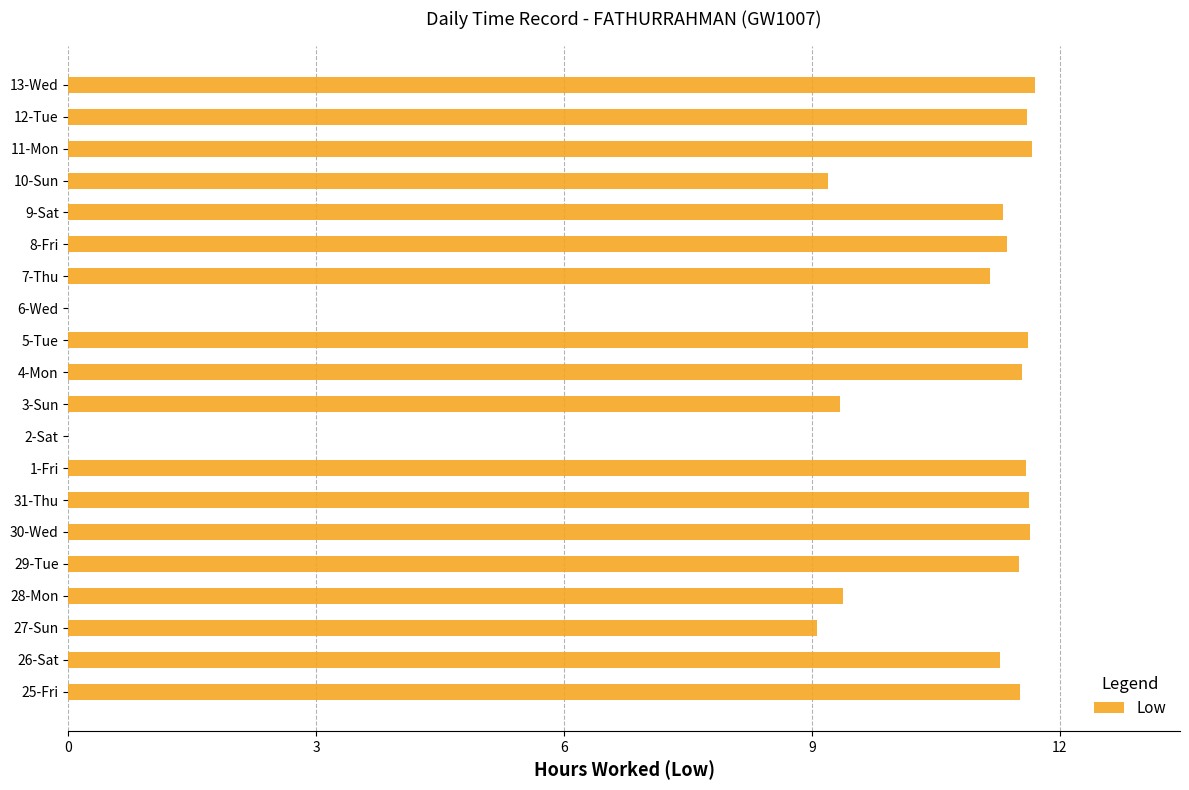

The value at 5-Tue is 11.6. True or false?

True